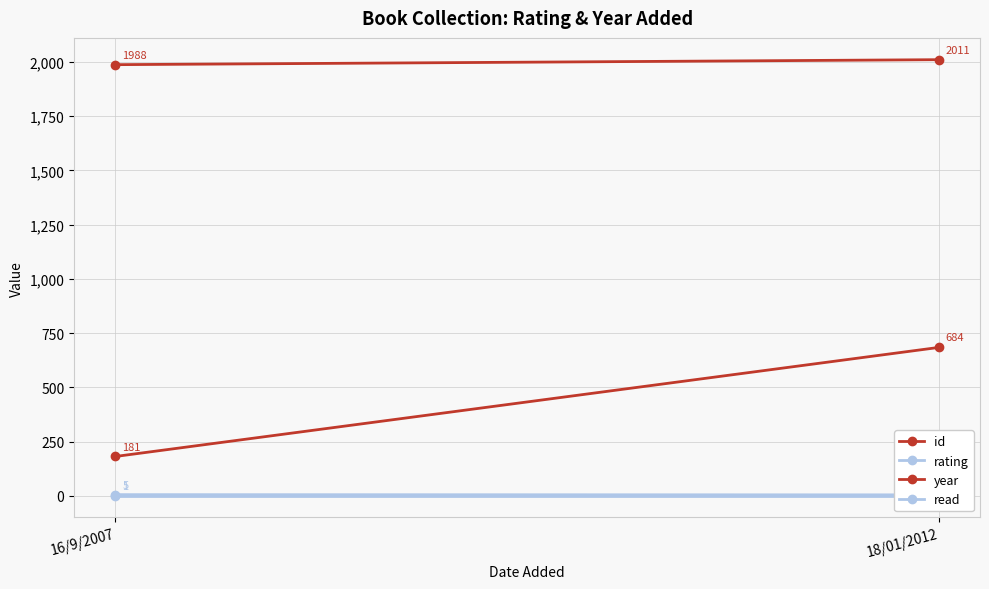

The value of id at 18/01/2012 is 684. True or false?

True